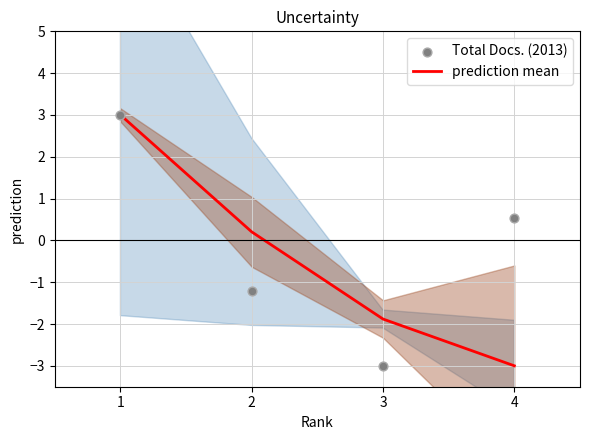

What are all the series names shown in the legend?

prediction mean, Total Docs. (2013)